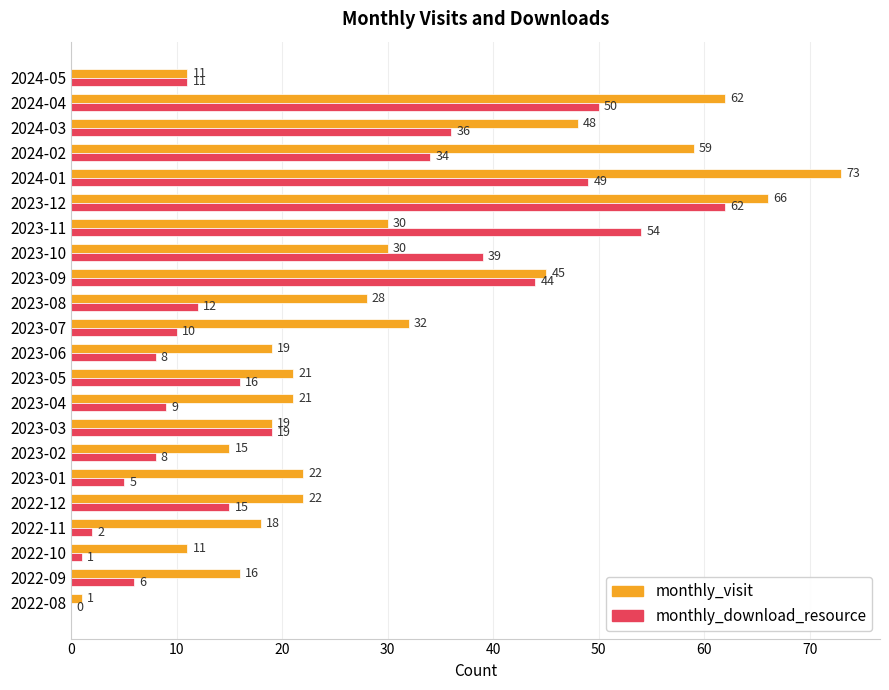

The value of monthly_visit at 2023-03 is 5. True or false?

False